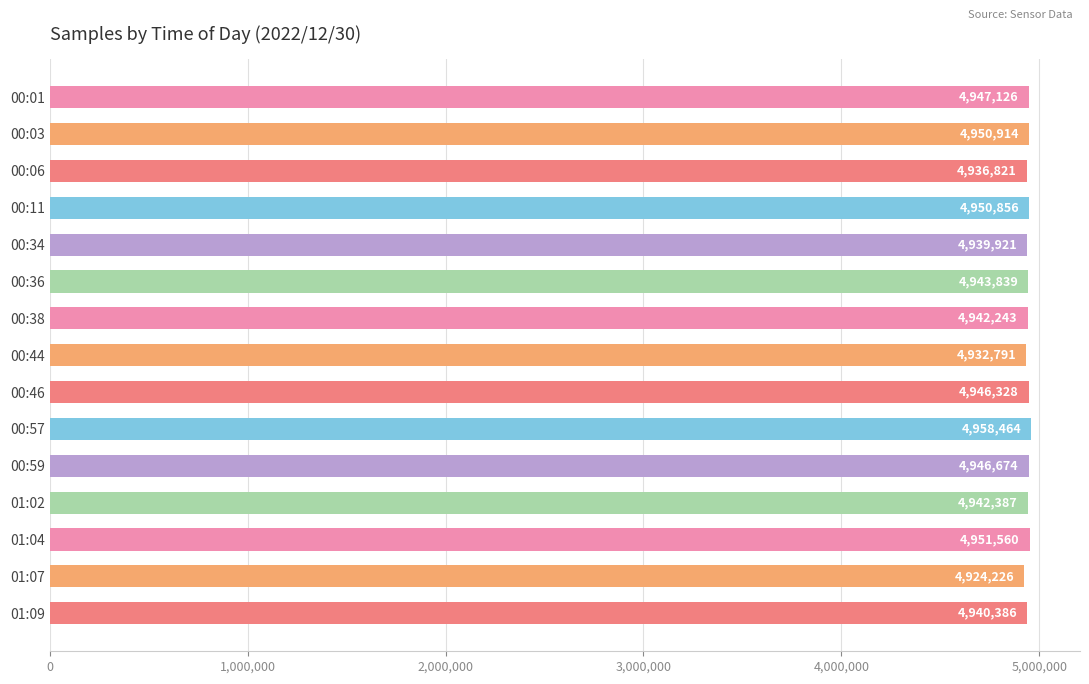

Is it true that the value at 01:07 is 4924226?

True